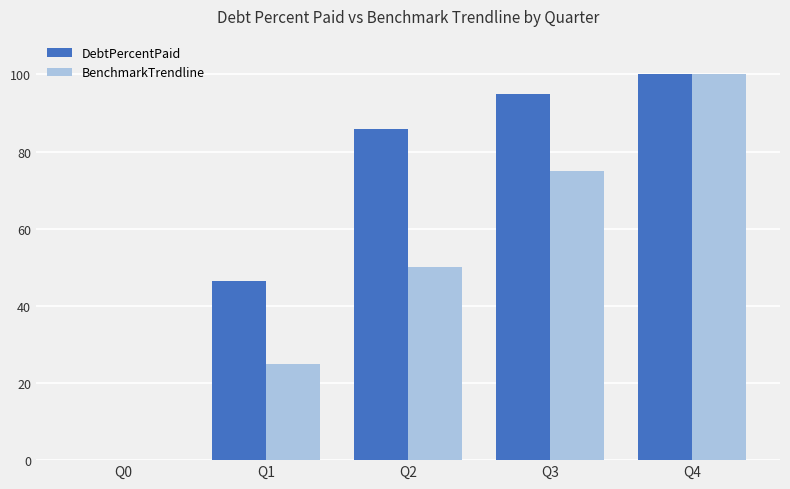

Is it true that DebtPercentPaid equals 40.2 at Q4?

False